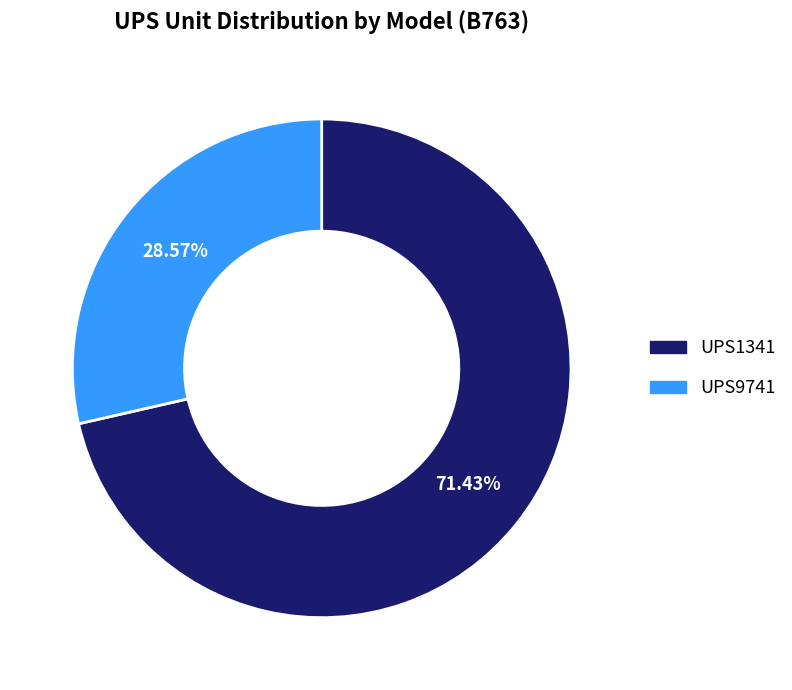

What percentage do UPS9741 and UPS1341 together represent?

100.0%